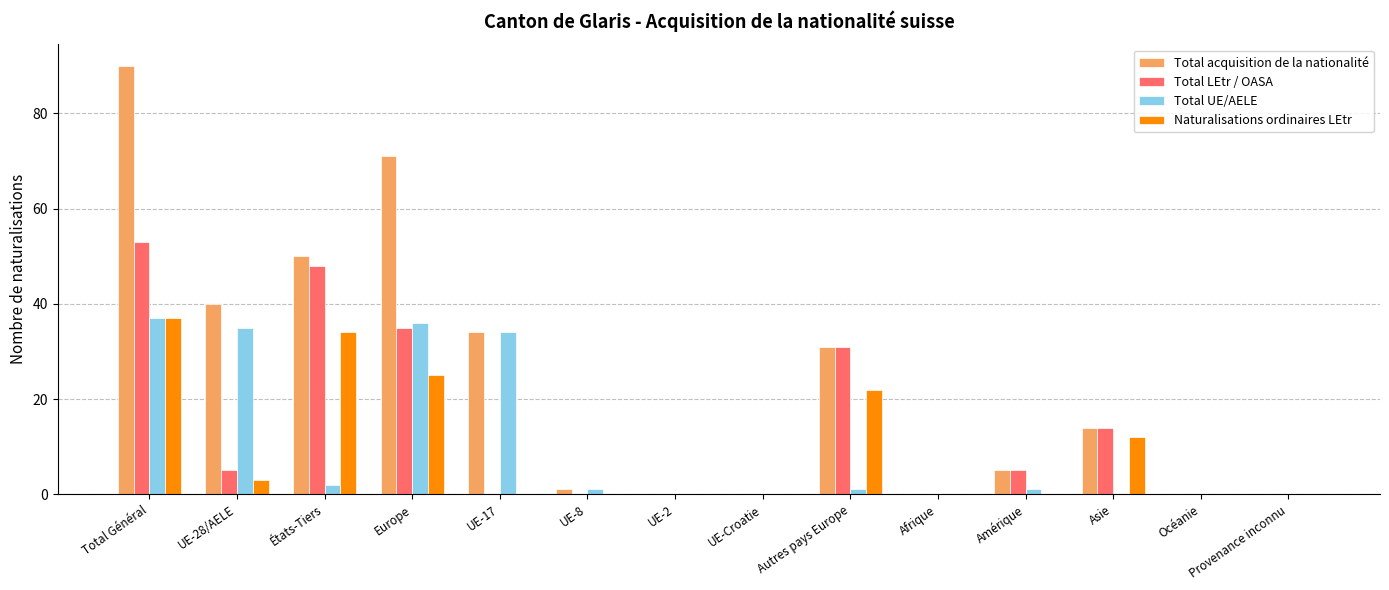

The Total LEtr / OASA series shows 34 at Afrique. True or false?

False